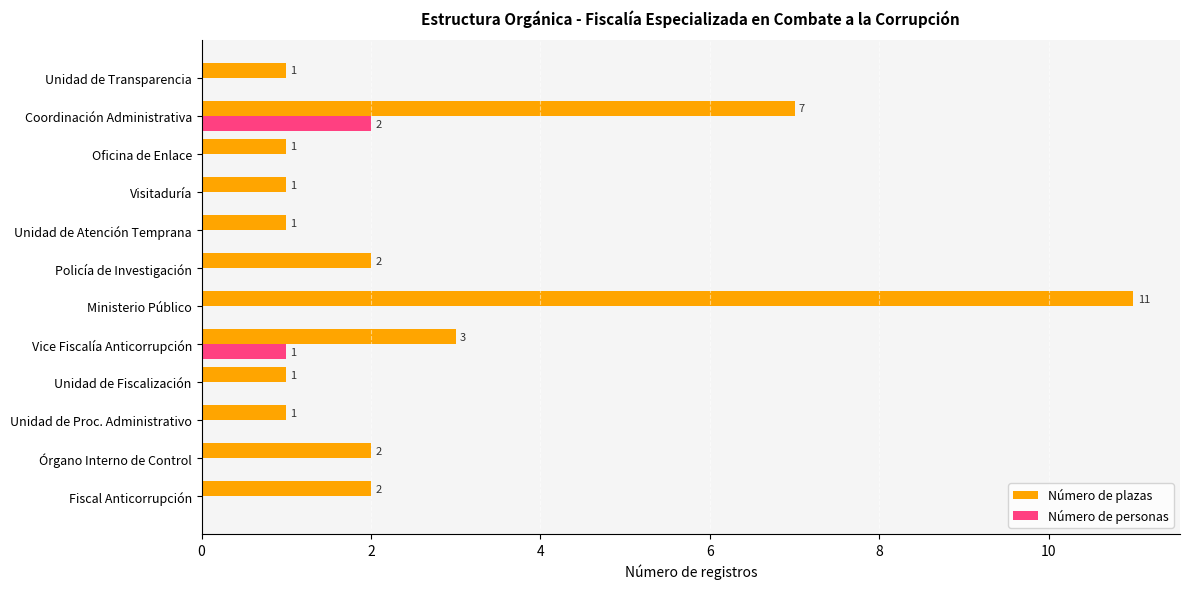

What are all the series names shown in the legend?

Número de plazas, Número de personas